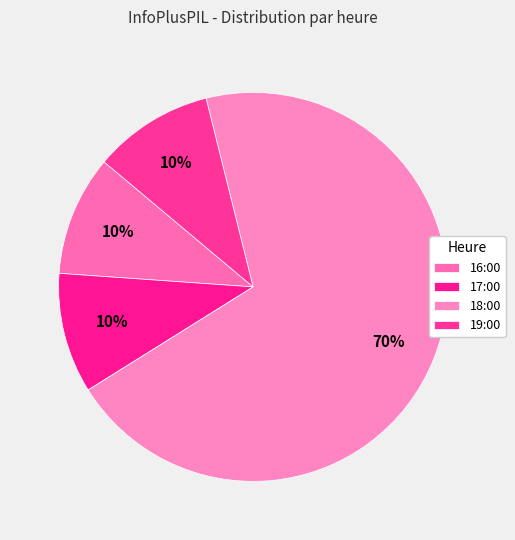

True or false: 18:00 accounts for 70% of the total.

True